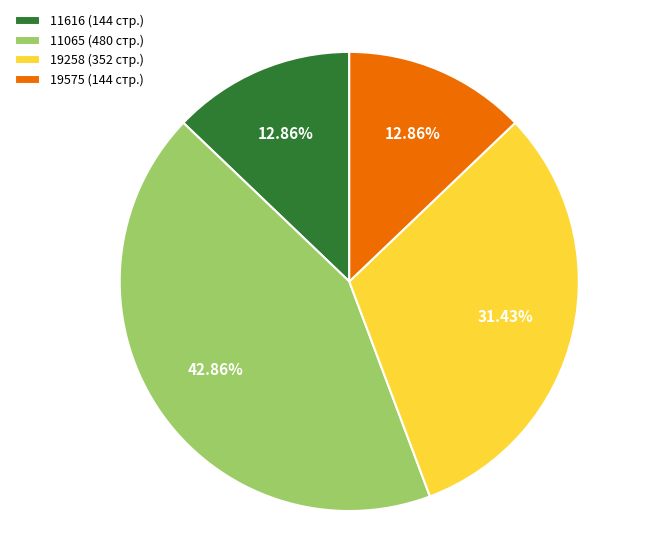

To the nearest percent, what is the difference between the largest and smallest slice percentages?

30%